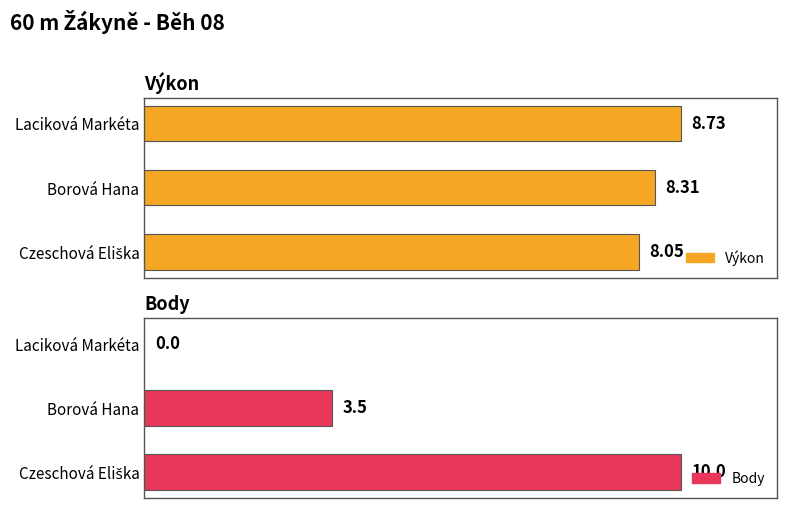

How many data points in Body are less than 3?

1